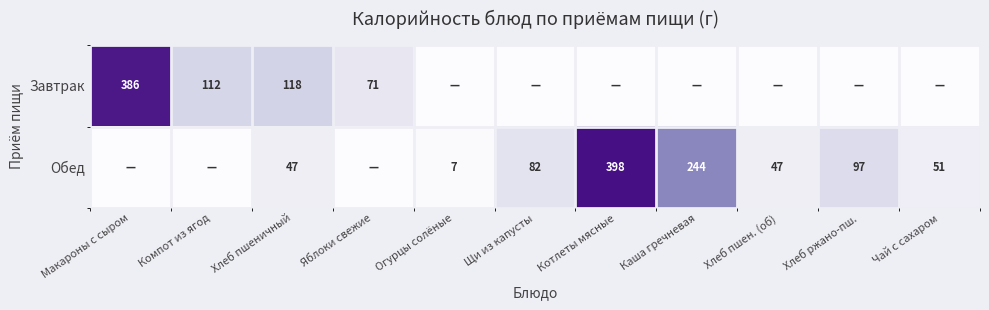

At which category is the sum across all series the highest?

Котлеты мясные